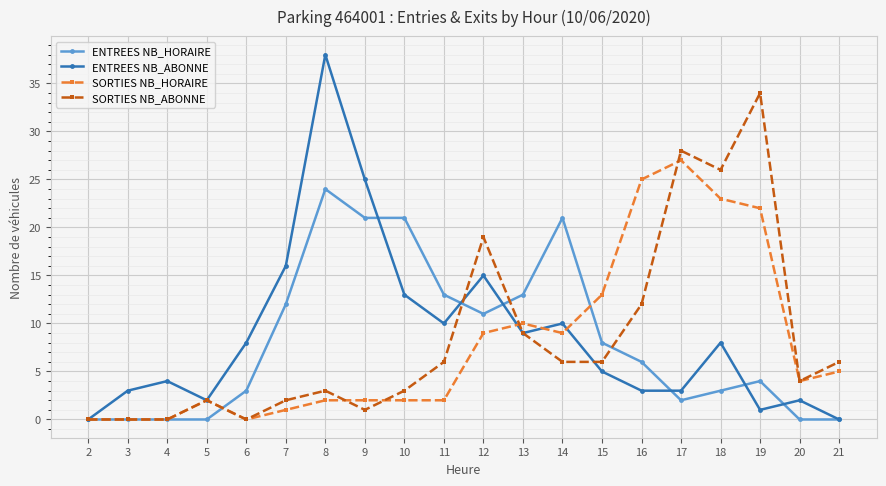

The SORTIES NB_ABONNE series shows 3 at 8. True or false?

True